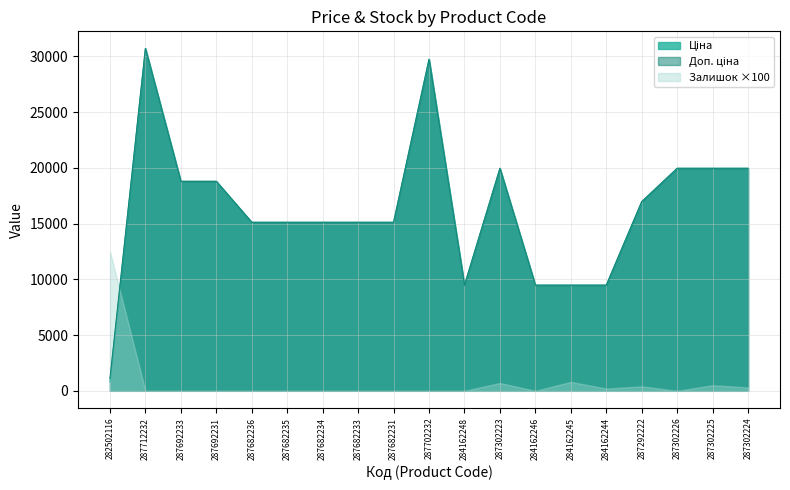

What is the spread (max minus min) of values at 287302226?

19964.2